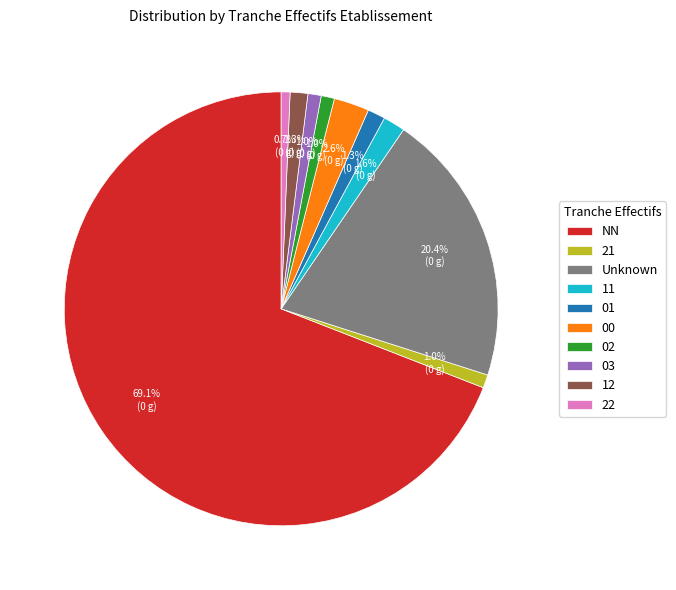

Which category has the biggest portion of the pie?

NN